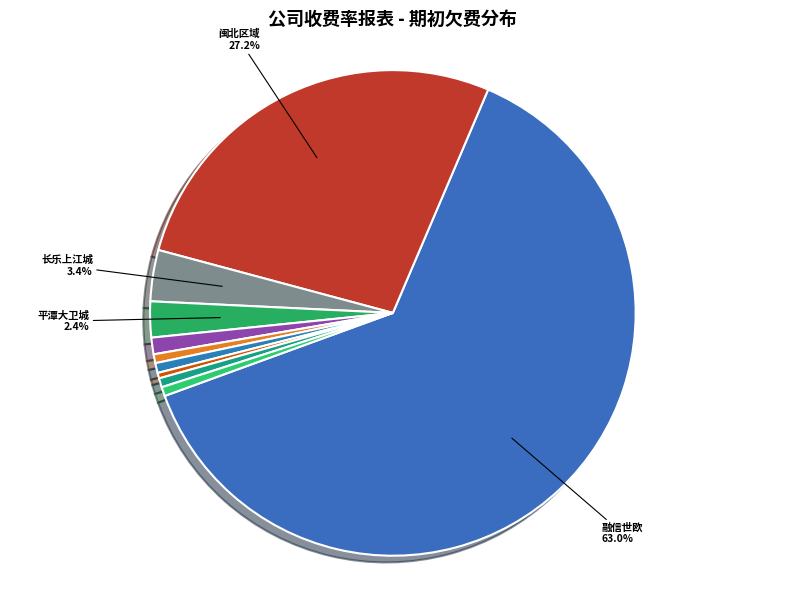

How many segments does this pie chart have?

10